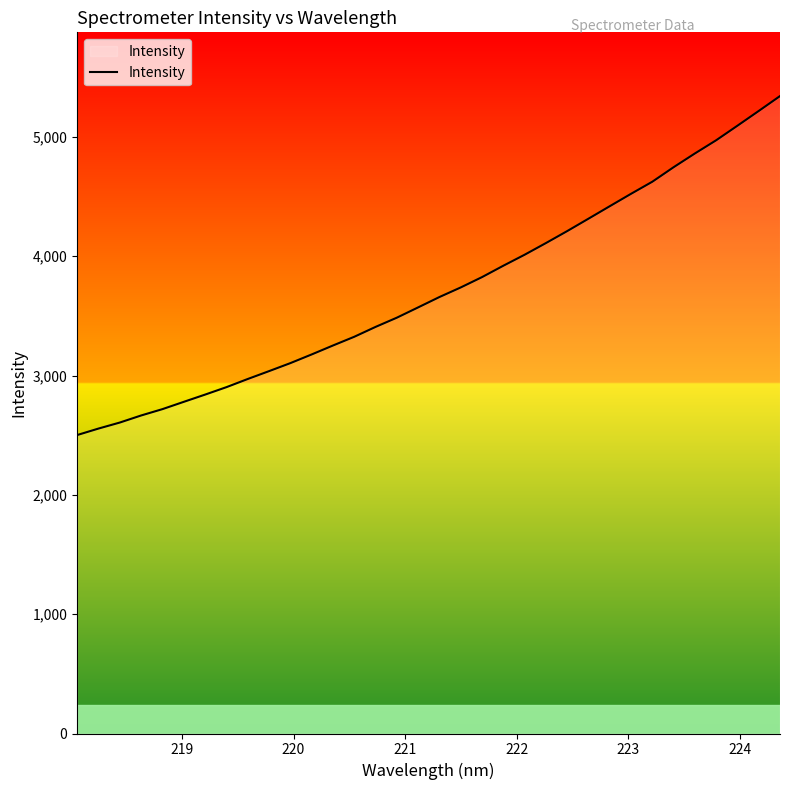

What is the maximum value shown in the chart?

5342.7